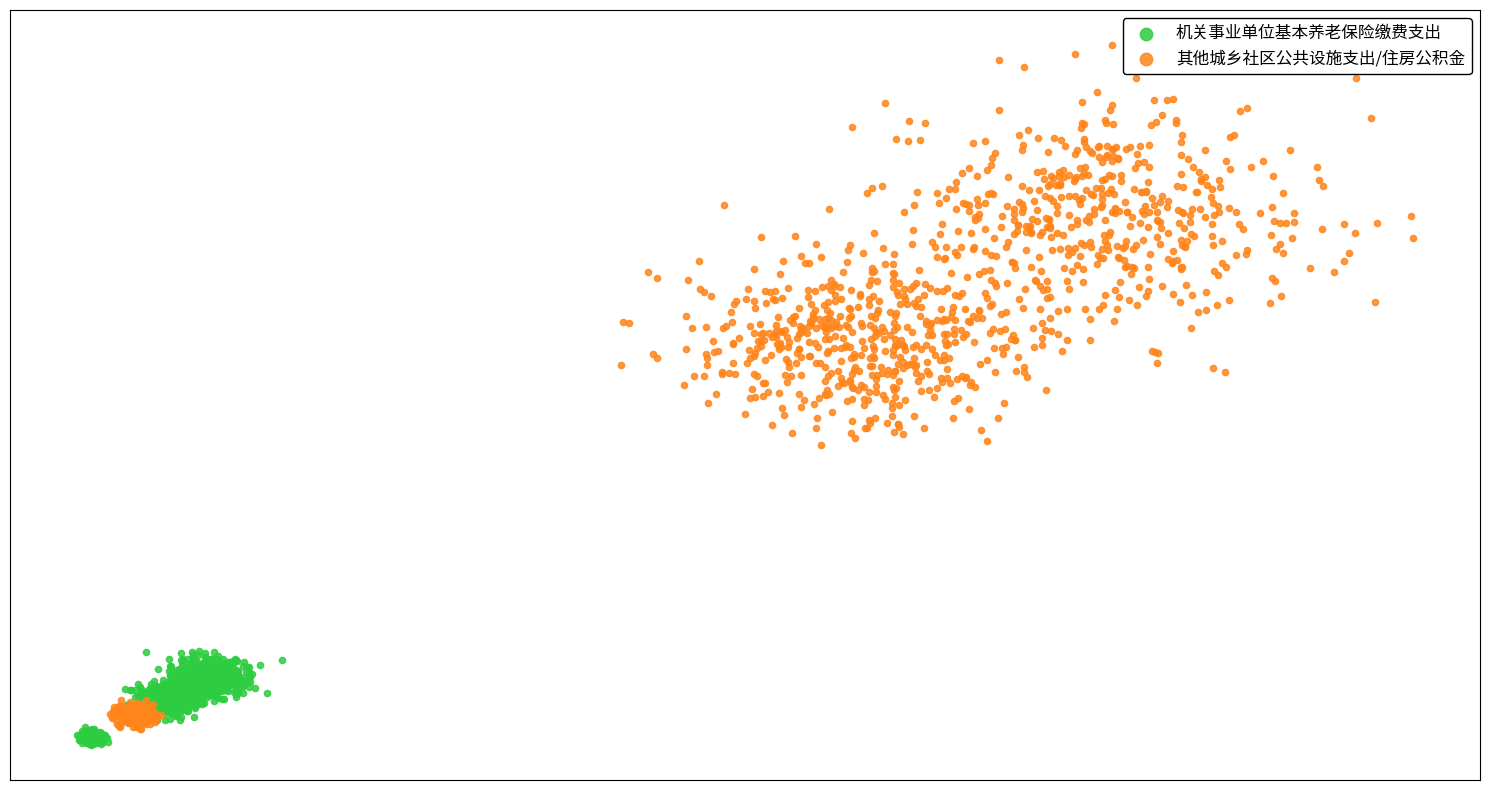

Which series has the widest spread of Y values?

其他城乡社区公共设施支出/住房公积金